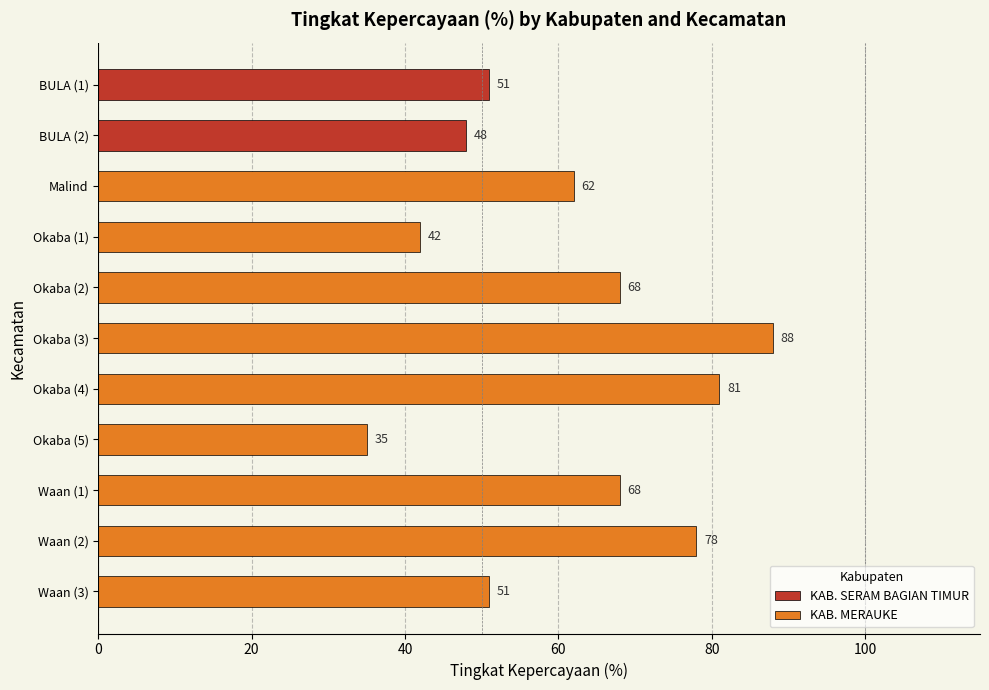

True or false: KAB. MERAUKE has a value of 26 at Waan (3).

False